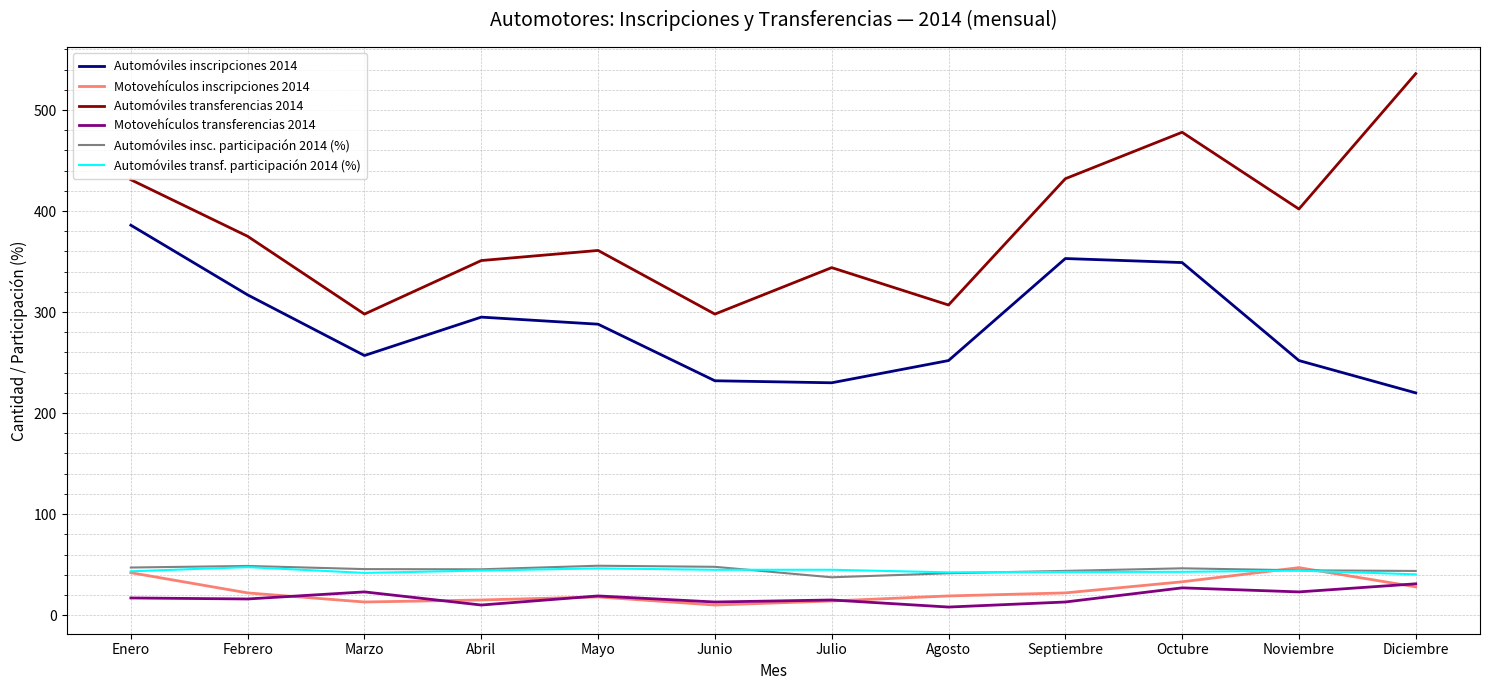

What is the smallest value displayed?

8.0